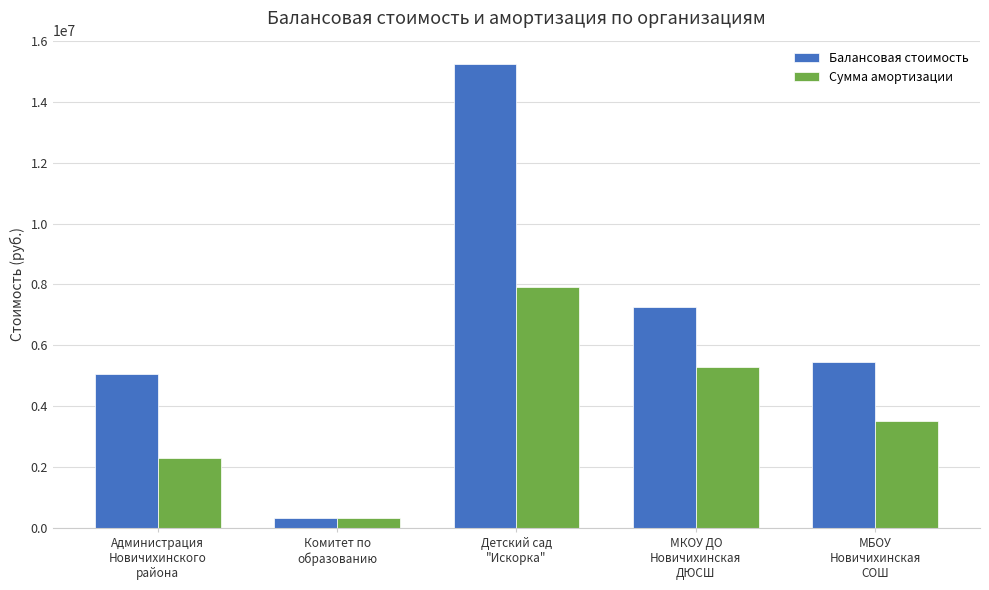

Rank the series by their average value, from lowest to highest.

Сумма амортизации, Балансовая стоимость